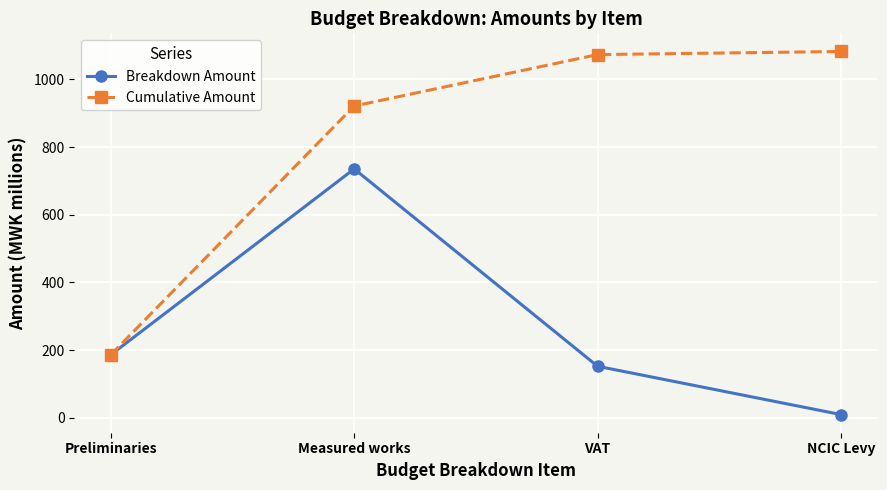

What is the label of the 3rd point from the right?

Measured works